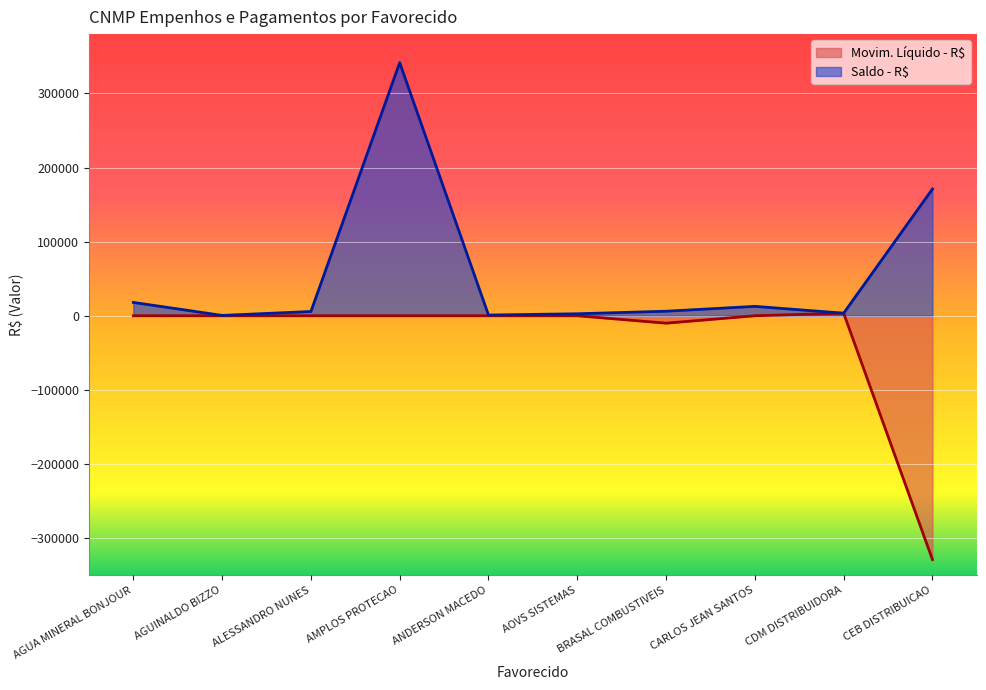

Where does the Saldo - R$ series first go above 6129?

AGUA MINERAL BONJOUR